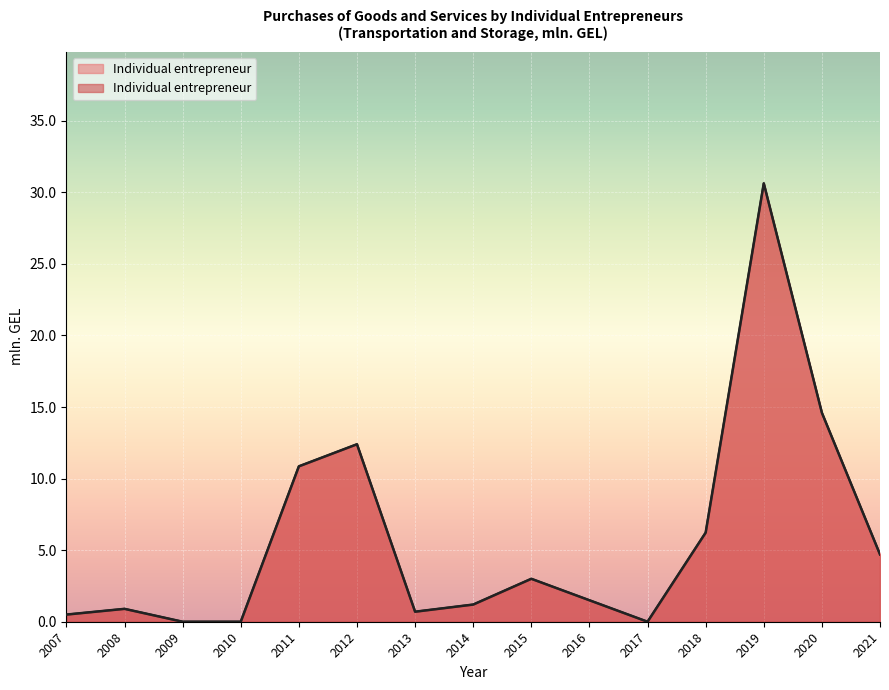

How many values are above zero?

12